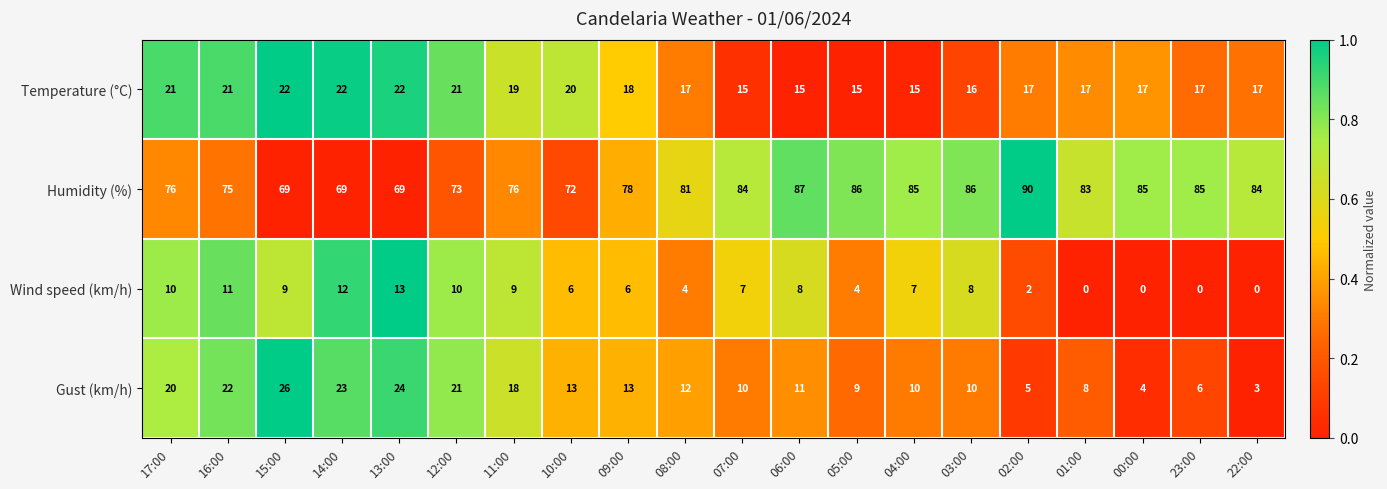

What is the maximum value shown in the chart?

90